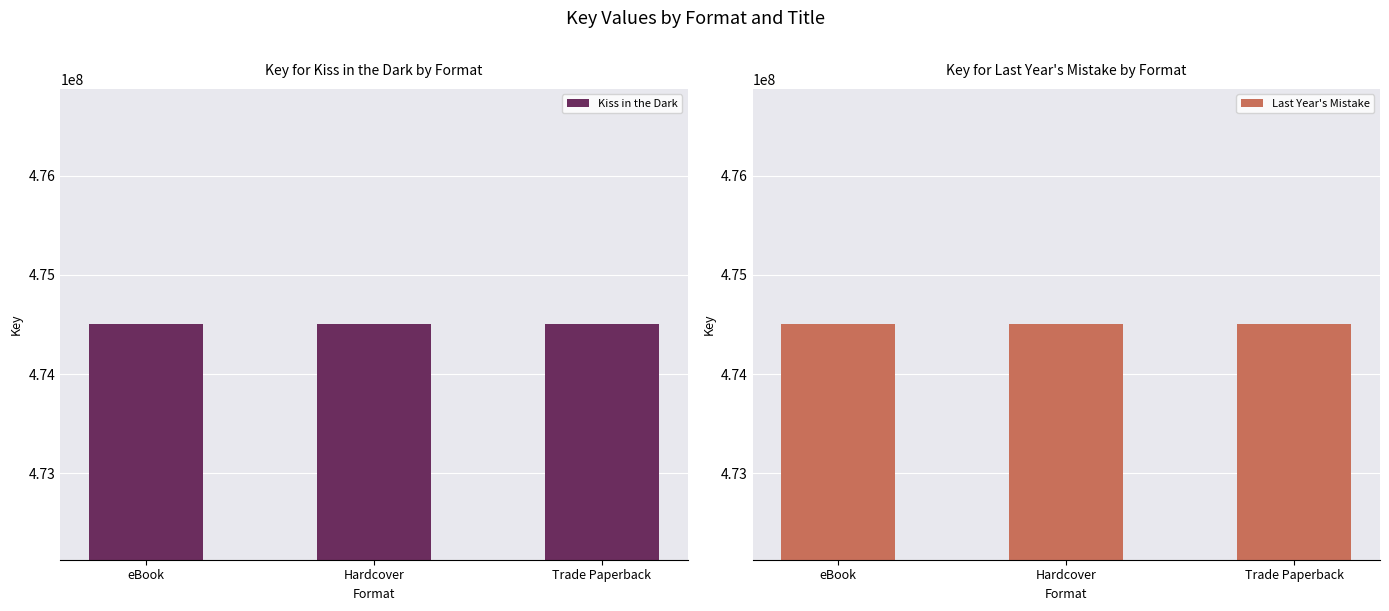

Is it true that Last Year's Mistake equals 233514961 at Hardcover?

False